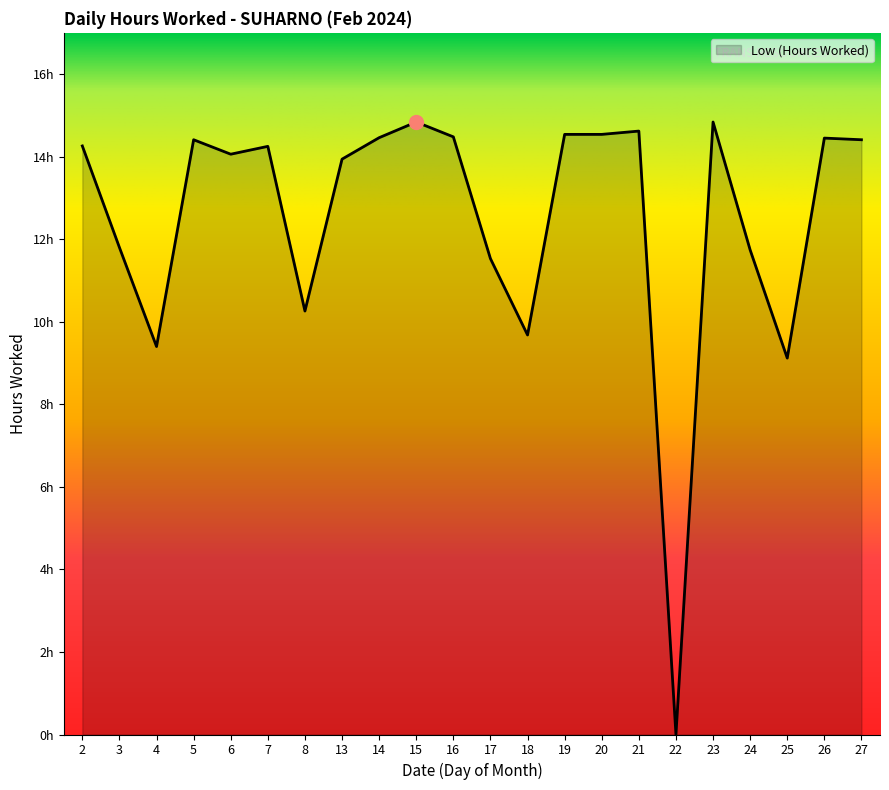

Does the chart display data point markers on the line(s)?

No